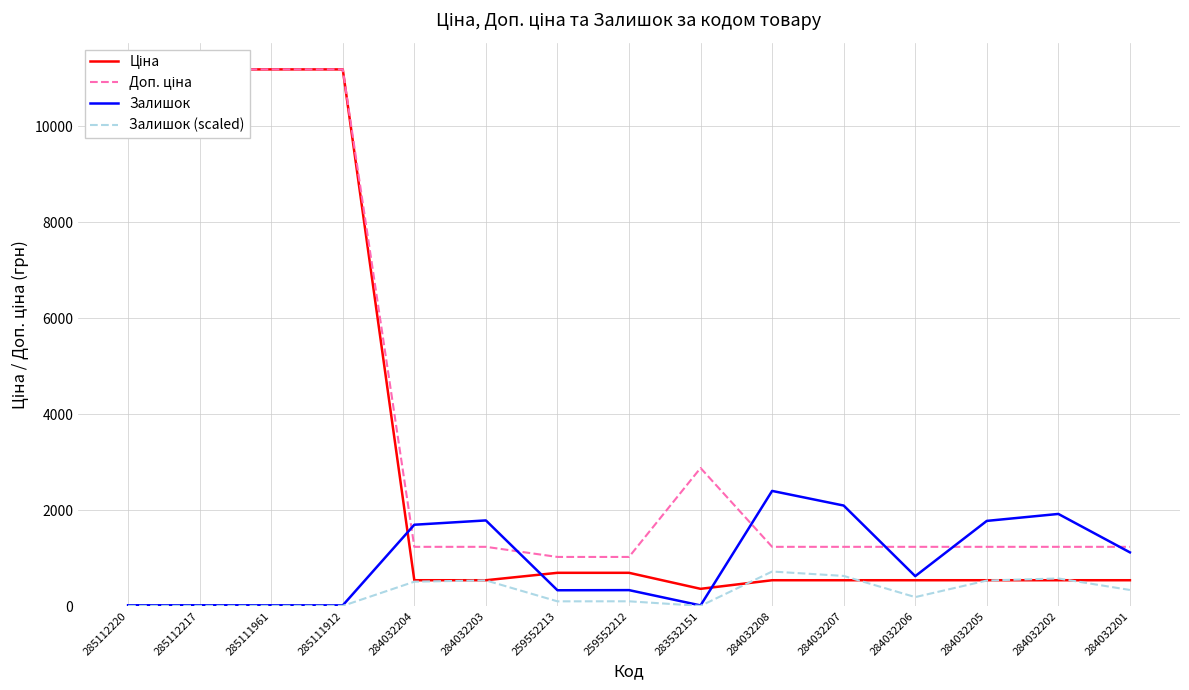

True or false: Залишок has more than 0 interior local peaks.

True